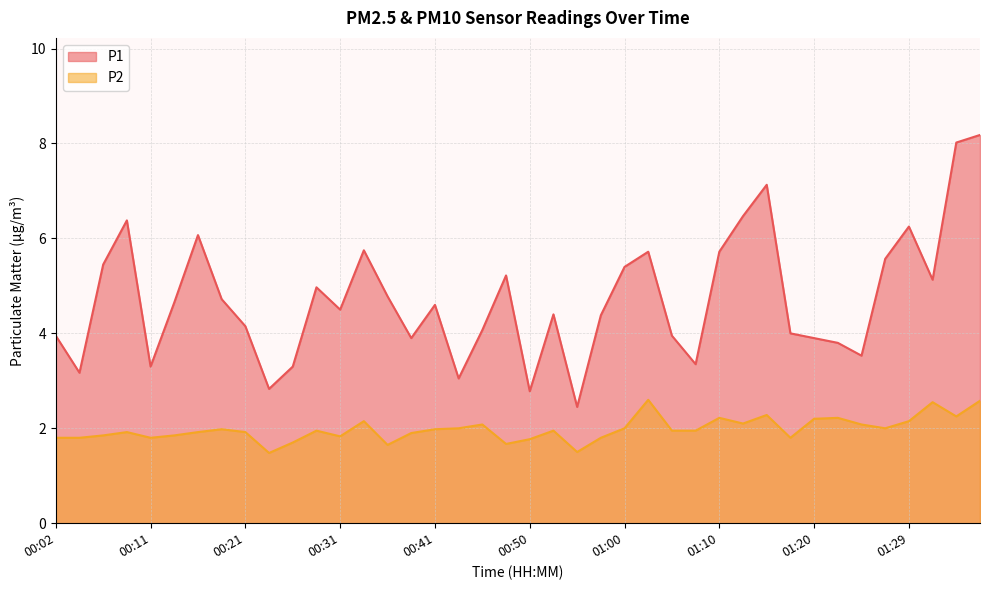

Which label corresponds to the largest value in the chart?

01:37